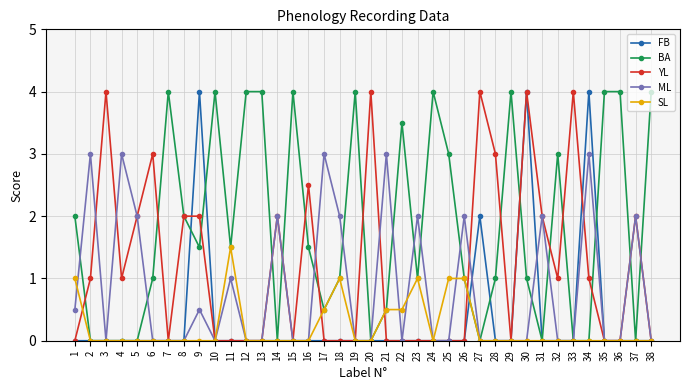

Reading left to right, extract all data points from this chart.

FB: 0.0	0.0	0.0	0.0	0.0	0.0	0.0	0.0	4.0	0.0	0.0	0.0	0.0	0.0	0.0	0.0	0.0	0.0	0.0	0.0	0.0	0.0	0.0	0.0	0.0	0.0	2.0	0.0	0.0	4.0	0.0	0.0	0.0	4.0	0.0	0.0	0.0	0.0
BA: 2.0	0.0	0.0	0.0	0.0	1.0	4.0	2.0	1.5	4.0	1.5	4.0	4.0	0.0	4.0	1.5	0.5	1.0	4.0	0.0	0.5	3.5	1.0	4.0	3.0	1.0	0.0	1.0	4.0	1.0	0.0	3.0	0.0	0.0	4.0	4.0	0.0	4.0
YL: 0.0	1.0	4.0	1.0	2.0	3.0	0.0	2.0	2.0	0.0	0.0	0.0	0.0	2.0	0.0	2.5	0.0	0.0	0.0	4.0	0.0	0.0	0.0	0.0	0.0	0.0	4.0	3.0	0.0	4.0	2.0	1.0	4.0	1.0	0.0	0.0	2.0	0.0
ML: 0.5	3.0	0.0	3.0	2.0	0.0	0.0	0.0	0.5	0.0	1.0	0.0	0.0	2.0	0.0	0.0	3.0	2.0	0.0	0.0	3.0	0.0	2.0	0.0	0.0	2.0	0.0	0.0	0.0	0.0	2.0	0.0	0.0	3.0	0.0	0.0	2.0	0.0
SL: 1.0	0.0	0.0	0.0	0.0	0.0	0.0	0.0	0.0	0.0	1.5	0.0	0.0	0.0	0.0	0.0	0.5	1.0	0.0	0.0	0.5	0.5	1.0	0.0	1.0	1.0	0.0	0.0	0.0	0.0	0.0	0.0	0.0	0.0	0.0	0.0	0.0	0.0